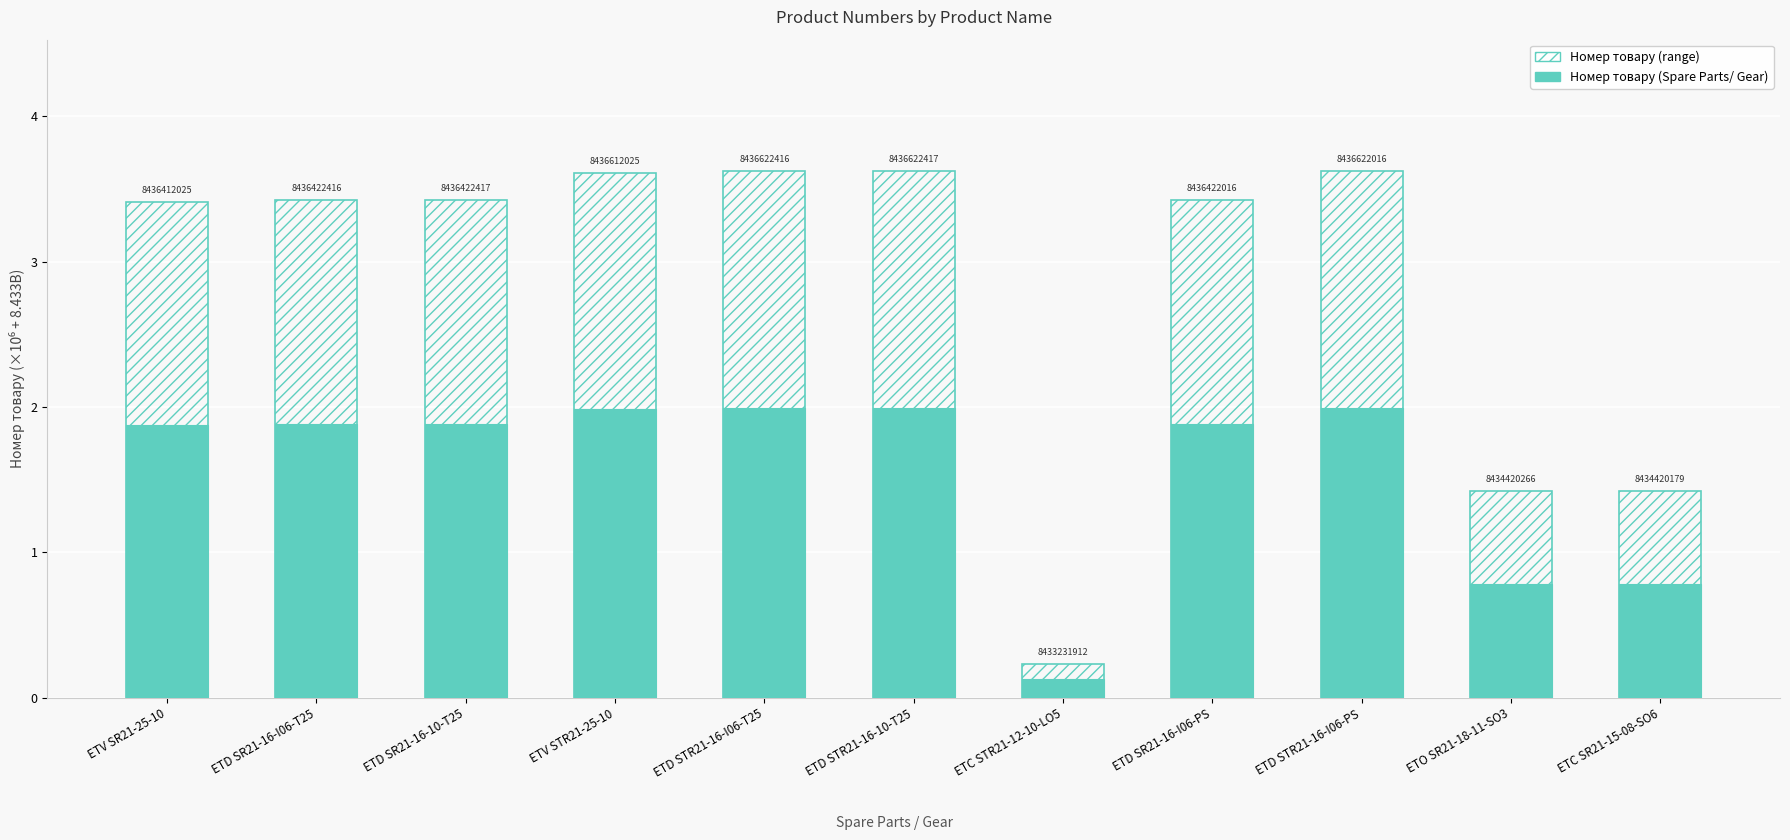

Reading right to left, what are all the values shown in this chart?

Номер товару (range): ETC SR21-15-08-SO6=1.4	ETO SR21-18-11-SO3=1.4	ETD STR21-16-I06-PS=3.6	ETD SR21-16-I06-PS=3.4	ETC STR21-12-10-LO5=0.2	ETD STR21-16-10-T25=3.6	ETD STR21-16-I06-T25=3.6	ETV STR21-25-10=3.6	ETD SR21-16-10-T25=3.4	ETD SR21-16-I06-T25=3.4	ETV SR21-25-10=3.4
Номер товару (Spare Parts/ Gear): ETC SR21-15-08-SO6=0.8	ETO SR21-18-11-SO3=0.8	ETD STR21-16-I06-PS=2.0	ETD SR21-16-I06-PS=1.9	ETC STR21-12-10-LO5=0.1	ETD STR21-16-10-T25=2.0	ETD STR21-16-I06-T25=2.0	ETV STR21-25-10=2.0	ETD SR21-16-10-T25=1.9	ETD SR21-16-I06-T25=1.9	ETV SR21-25-10=1.9